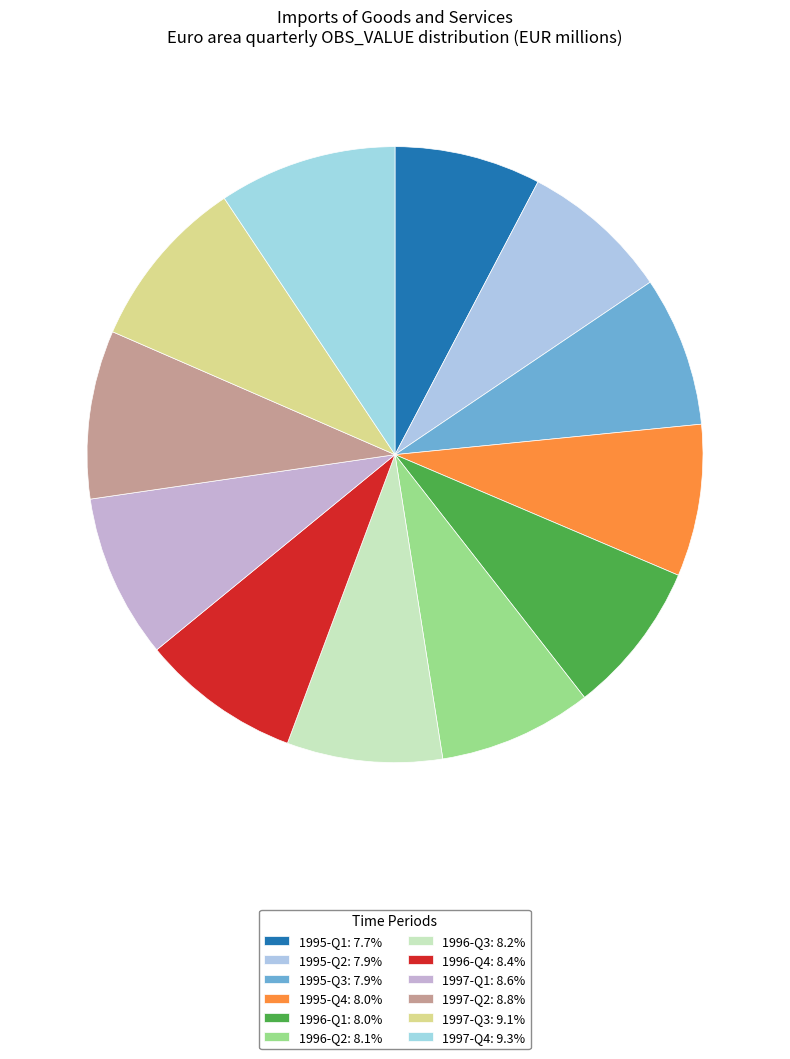

To the nearest percent, what is the difference between the 1997-Q3 and 1995-Q3 slice percentages?

1%